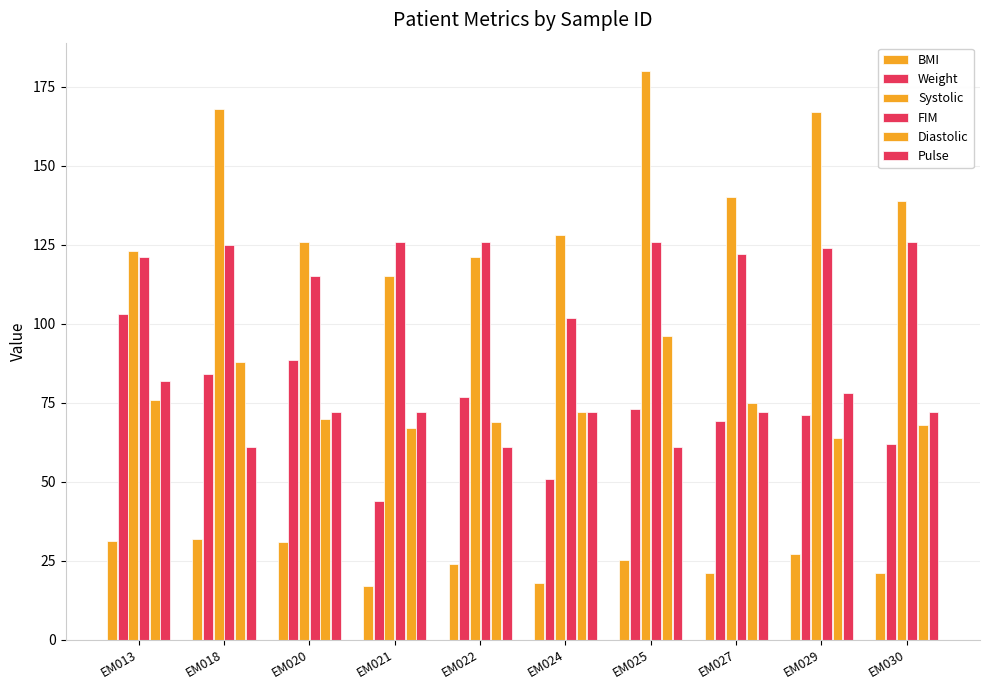

Reading left to right, list all the values displayed in this chart.

BMI: EM013=31.4	EM018=32.0	EM020=31.0	EM021=17.0	EM022=24.0	EM024=18.0	EM025=25.3	EM027=21.0	EM029=27.0	EM030=21.0
Weight: EM013=103.0	EM018=84.0	EM020=88.6	EM021=43.9	EM022=77.0	EM024=51.0	EM025=73.0	EM027=69.2	EM029=71.0	EM030=62.0
Systolic: EM013=123.0	EM018=168.0	EM020=126.0	EM021=115.0	EM022=121.0	EM024=128.0	EM025=180.0	EM027=140.0	EM029=167.0	EM030=139.0
FIM: EM013=121.0	EM018=125.0	EM020=115.0	EM021=126.0	EM022=126.0	EM024=102.0	EM025=126.0	EM027=122.0	EM029=124.0	EM030=126.0
Diastolic: EM013=76.0	EM018=88.0	EM020=70.0	EM021=67.0	EM022=69.0	EM024=72.0	EM025=96.0	EM027=75.0	EM029=64.0	EM030=68.0
Pulse: EM013=82.0	EM018=61.0	EM020=72.0	EM021=72.0	EM022=61.0	EM024=72.0	EM025=61.0	EM027=72.0	EM029=78.0	EM030=72.0